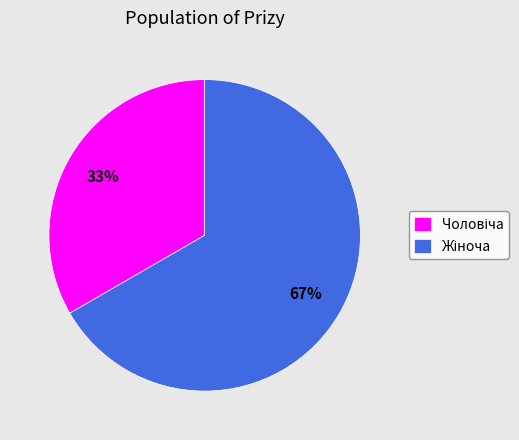

To the nearest percent, what is the average slice percentage?

50%